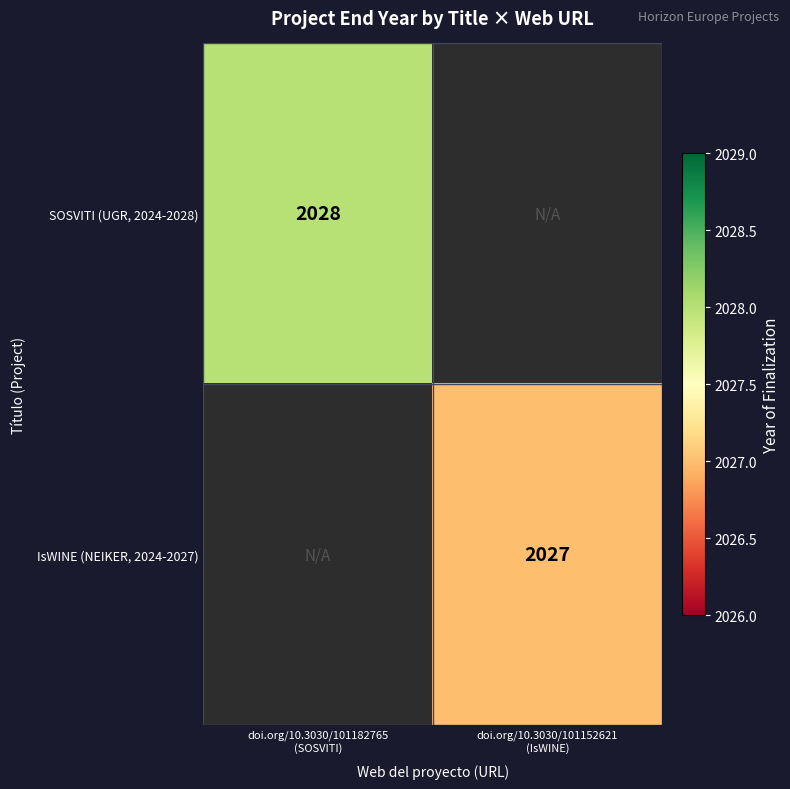

What is the greatest value displayed?

2028.0